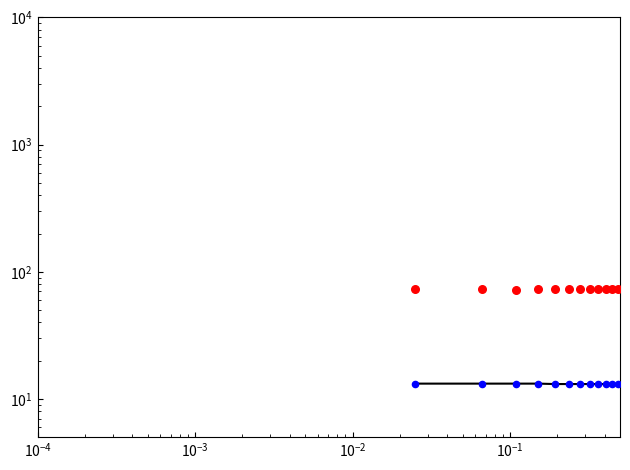

Which series reaches the maximum Y coordinate?

humidity